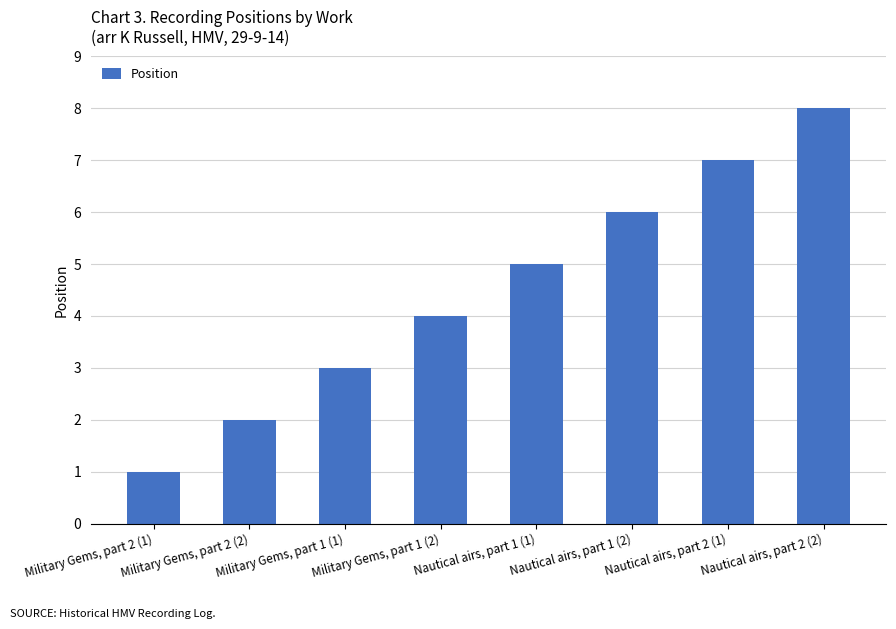

List the labels in order of value, largest first.

Nautical airs, part 2 (2), Nautical airs, part 2 (1), Nautical airs, part 1 (2), Nautical airs, part 1 (1), Military Gems, part 1 (2), Military Gems, part 1 (1), Military Gems, part 2 (2), Military Gems, part 2 (1)